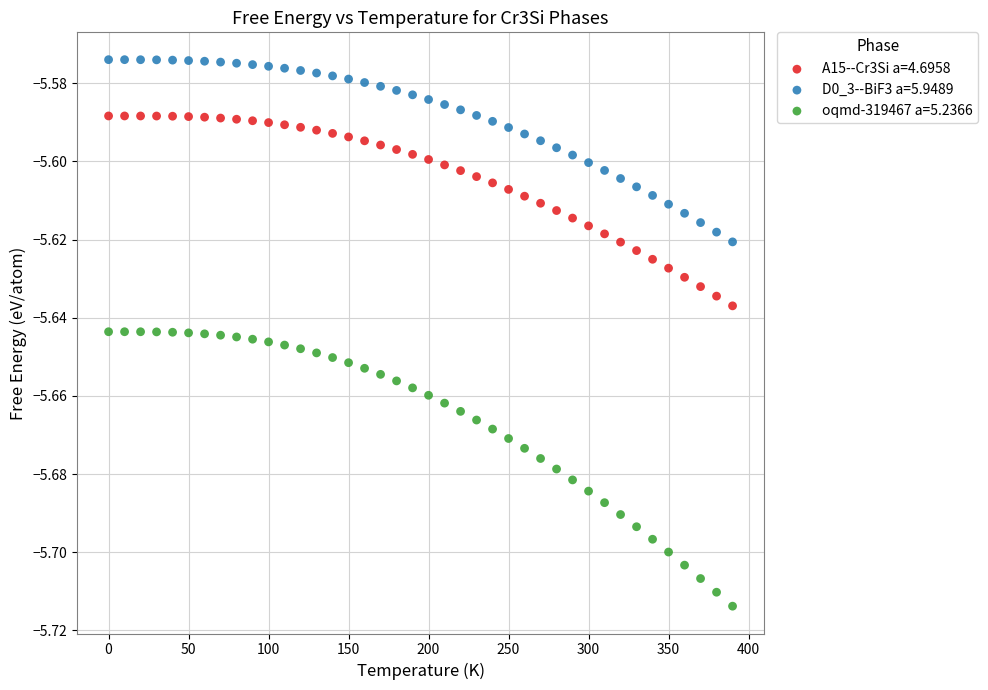

Which series reaches the minimum Y coordinate?

oqmd-319467 a=5.2366